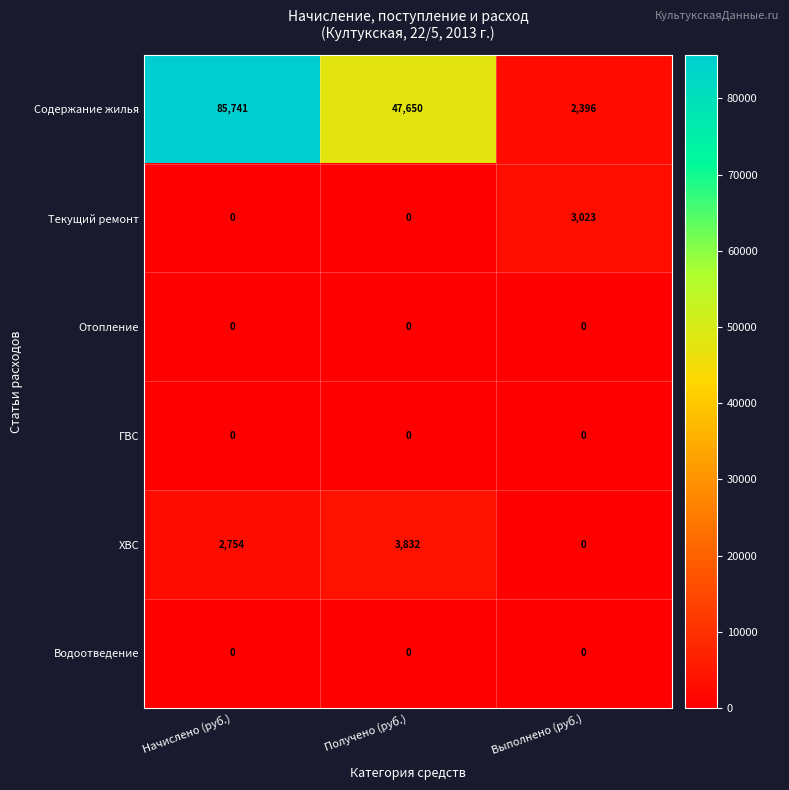

At which category is the sum across all series the highest?

Начислено (руб.)